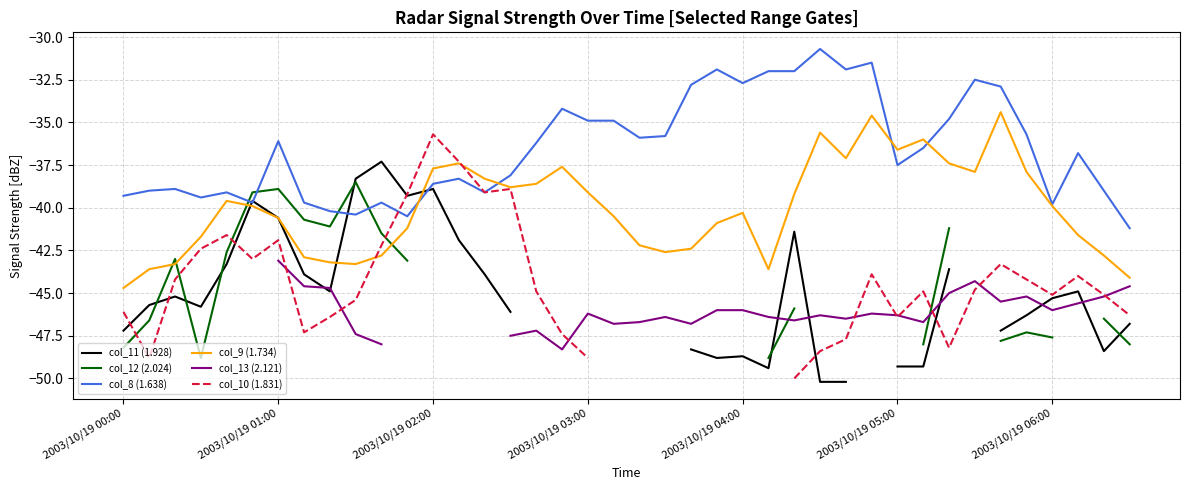

Which series ends up on top after the final intersection of col_13 (2.121) and col_12 (2.024)?

col_12 (2.024)